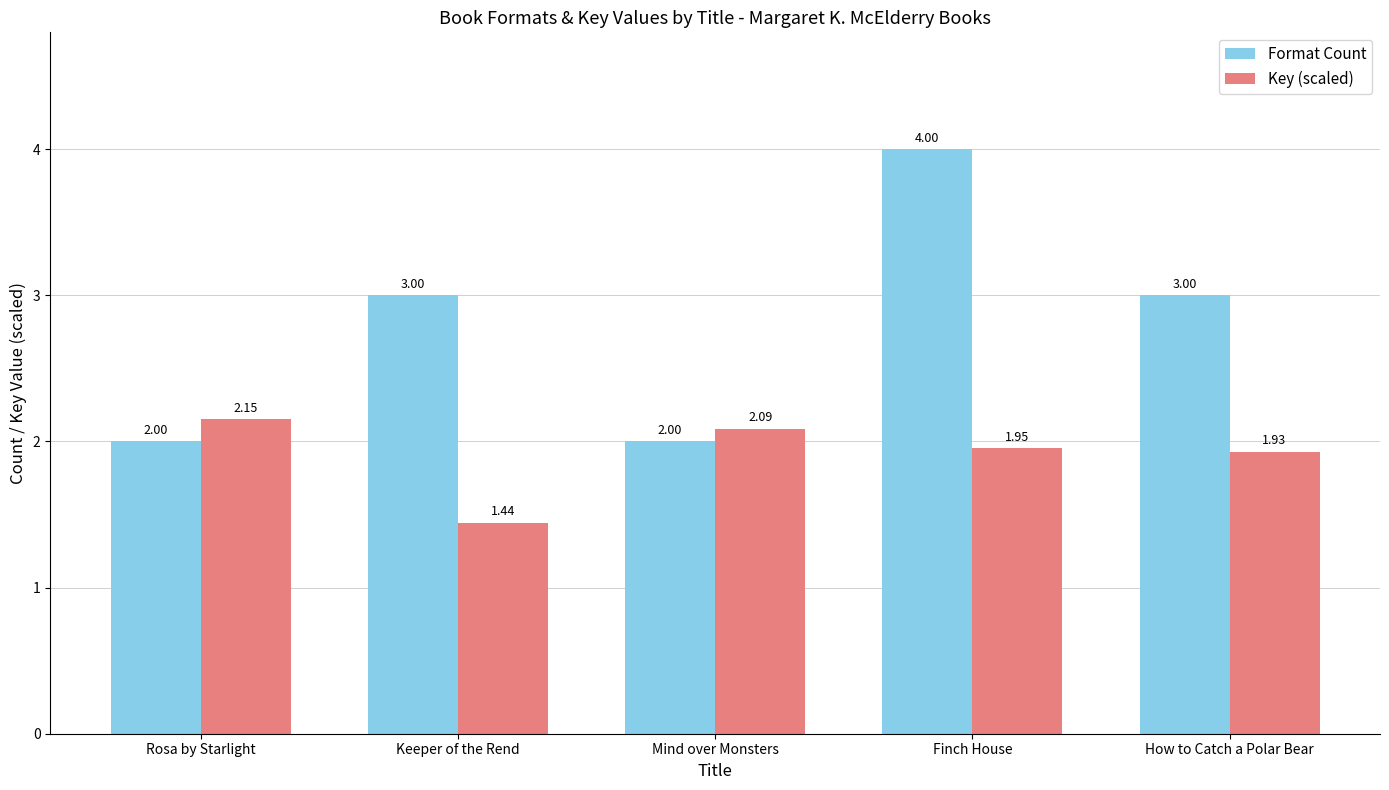

Does the chart contain stacked bars?

No